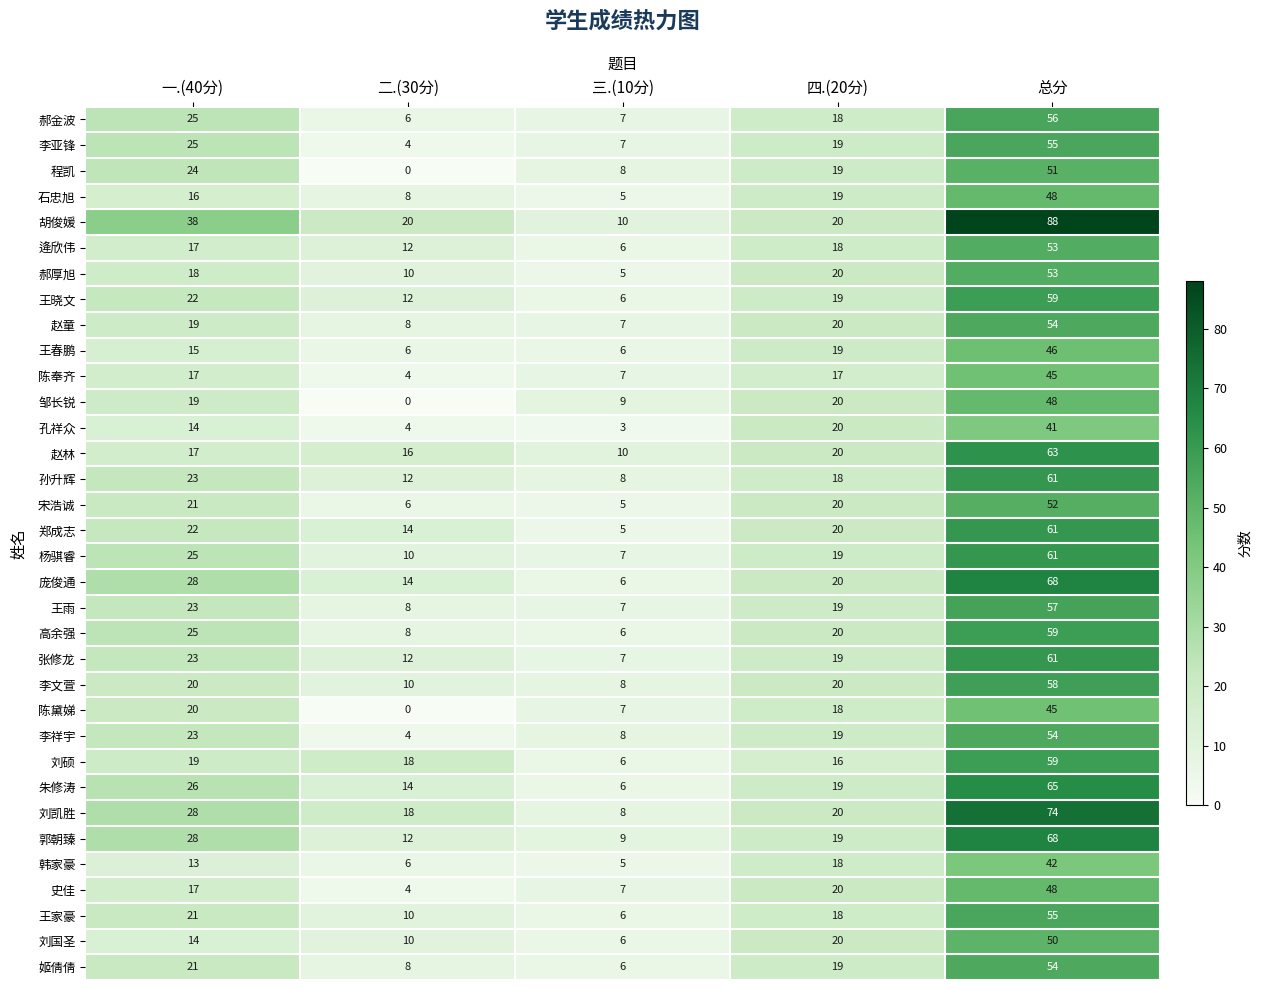

Where does the 高余强 series first go above 20?

一.(40分)